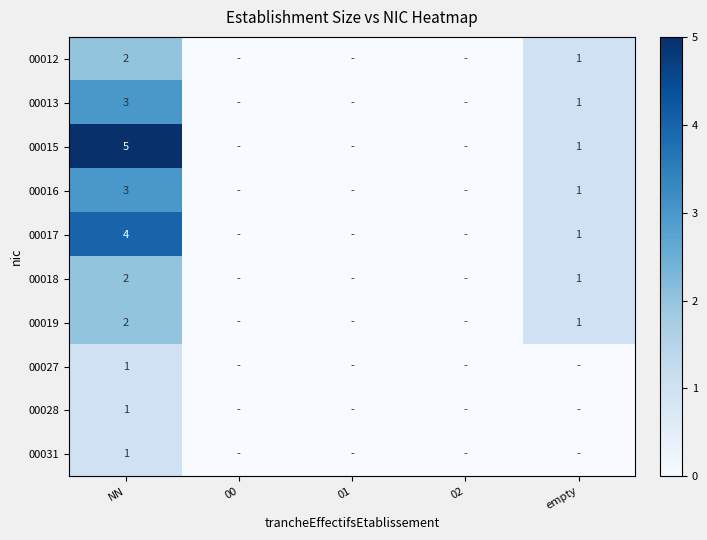

The 00018 series shows 2 at empty. True or false?

False